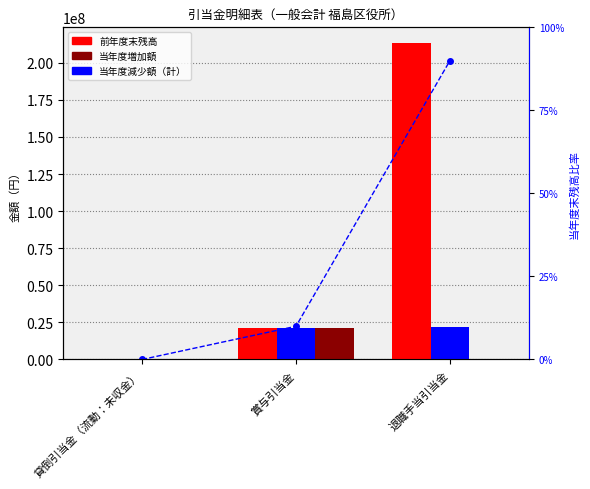

Where is 当年度末残高比率 nearest to the value 44?

賞与引当金